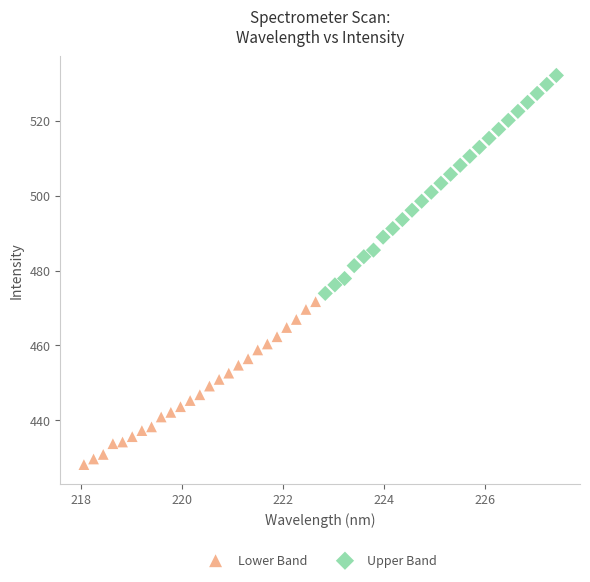

Which series contains the highest Y value?

Upper Band